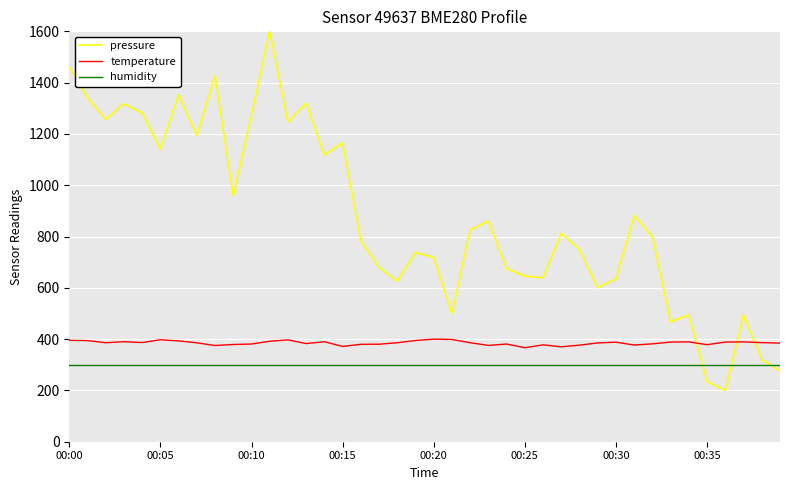

Which series has the largest total across all categories?

pressure